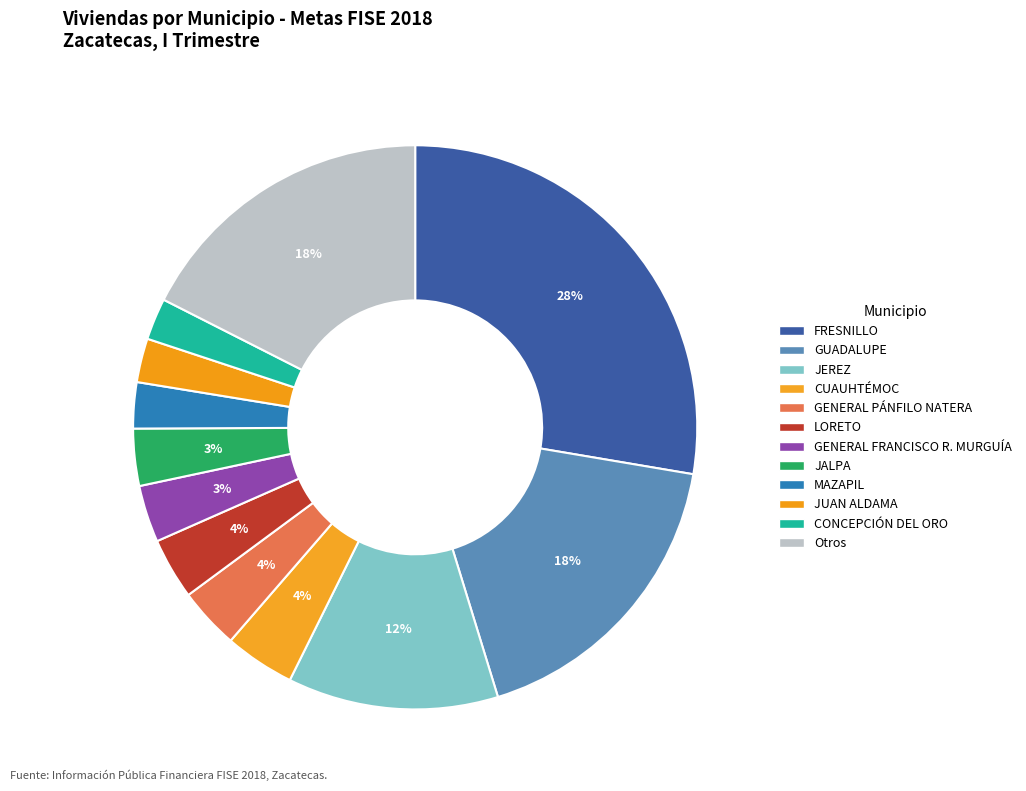

How many slices are in this pie chart?

12